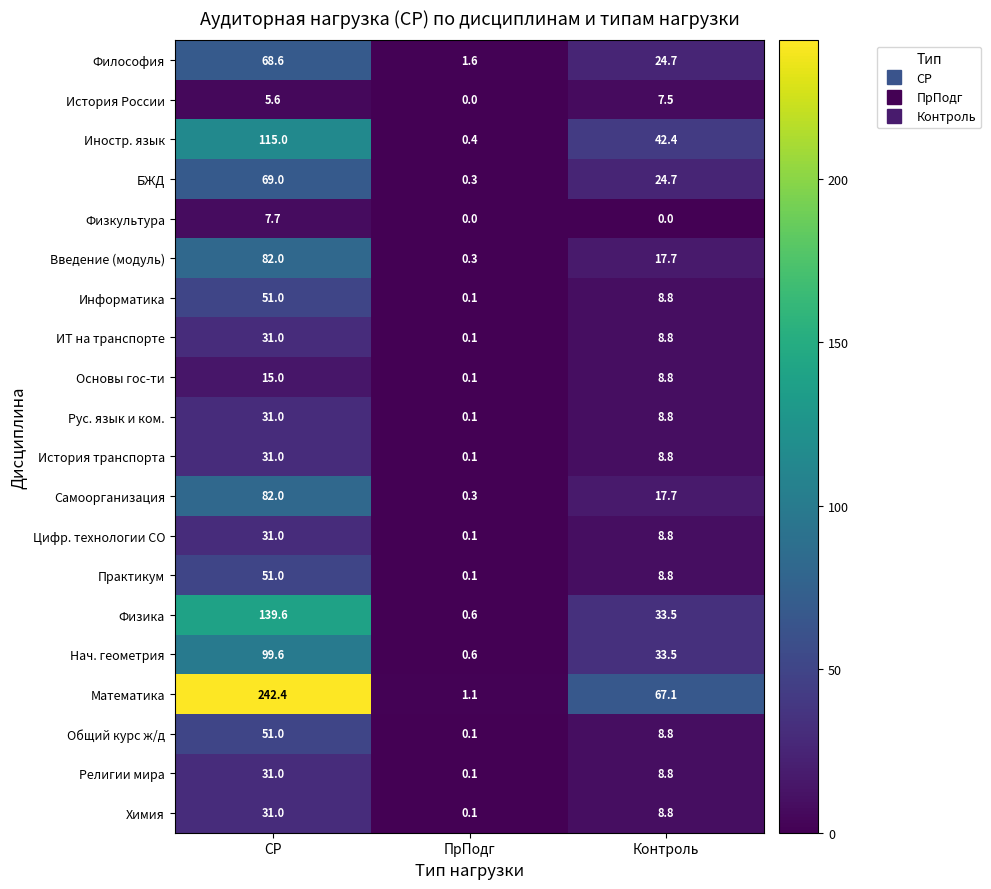

What is the total value across all series at Контроль?

356.8